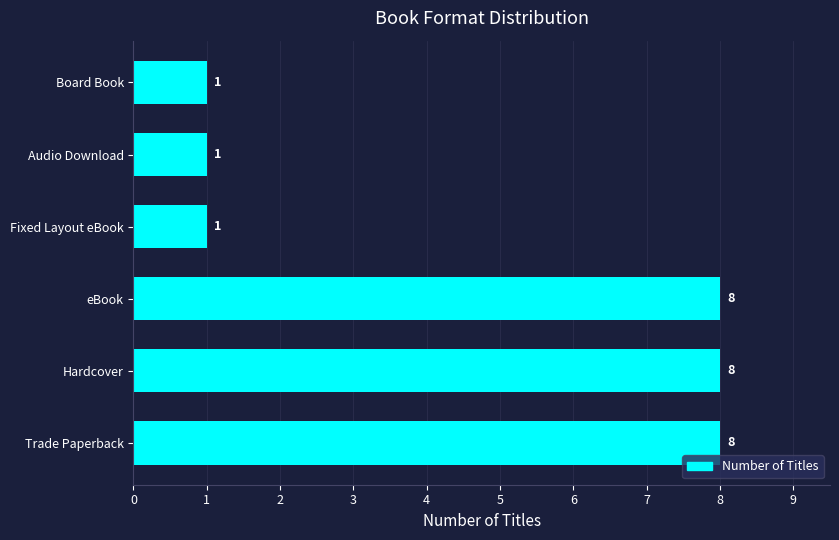

What is the difference between the values at Hardcover and Fixed Layout eBook?

7